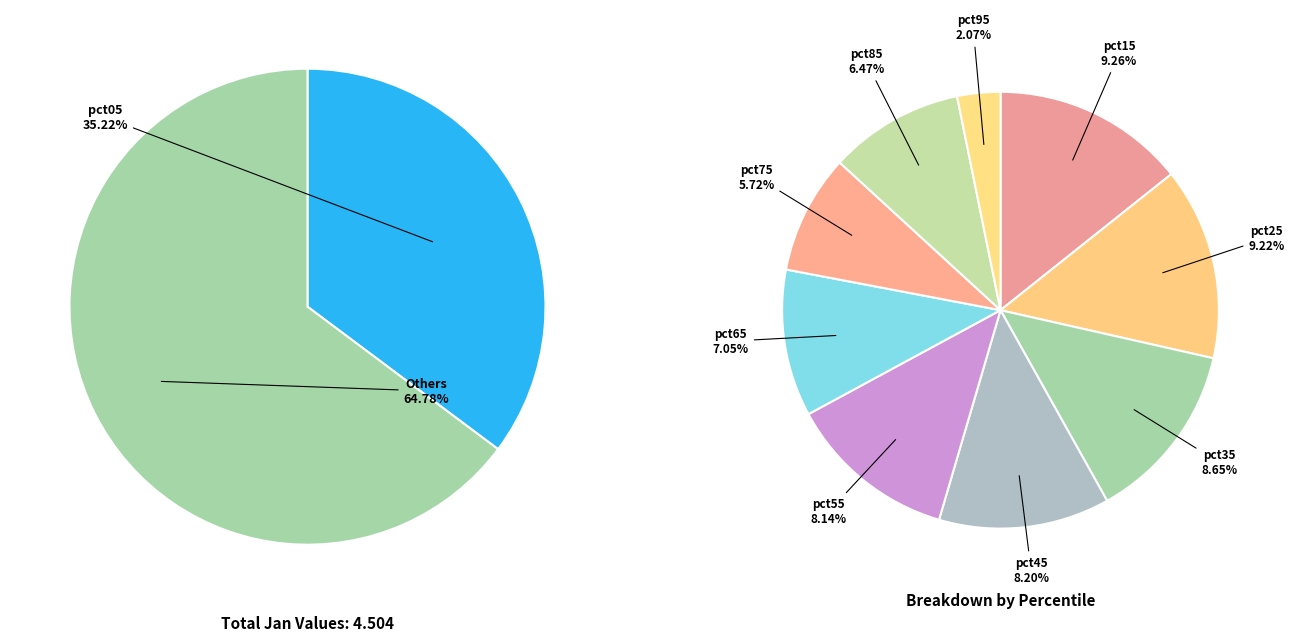

To the nearest percent, what is the combined percentage of pct75 and pct35?

14%